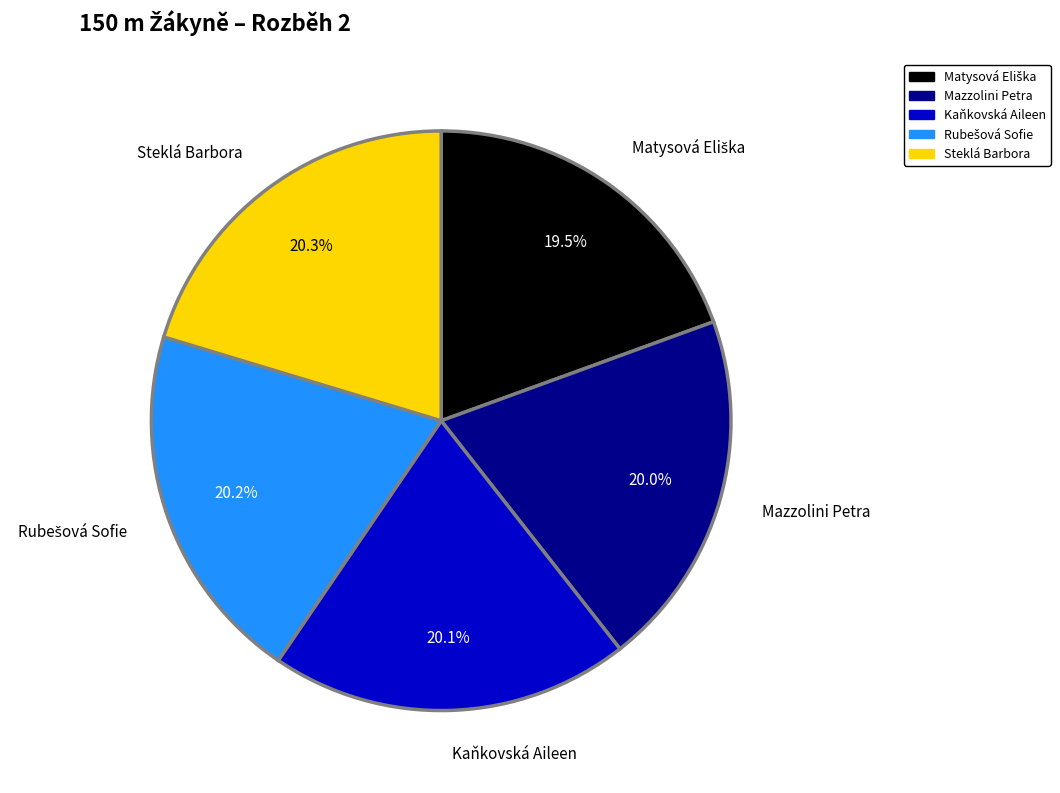

Count the number of slices in the pie.

5